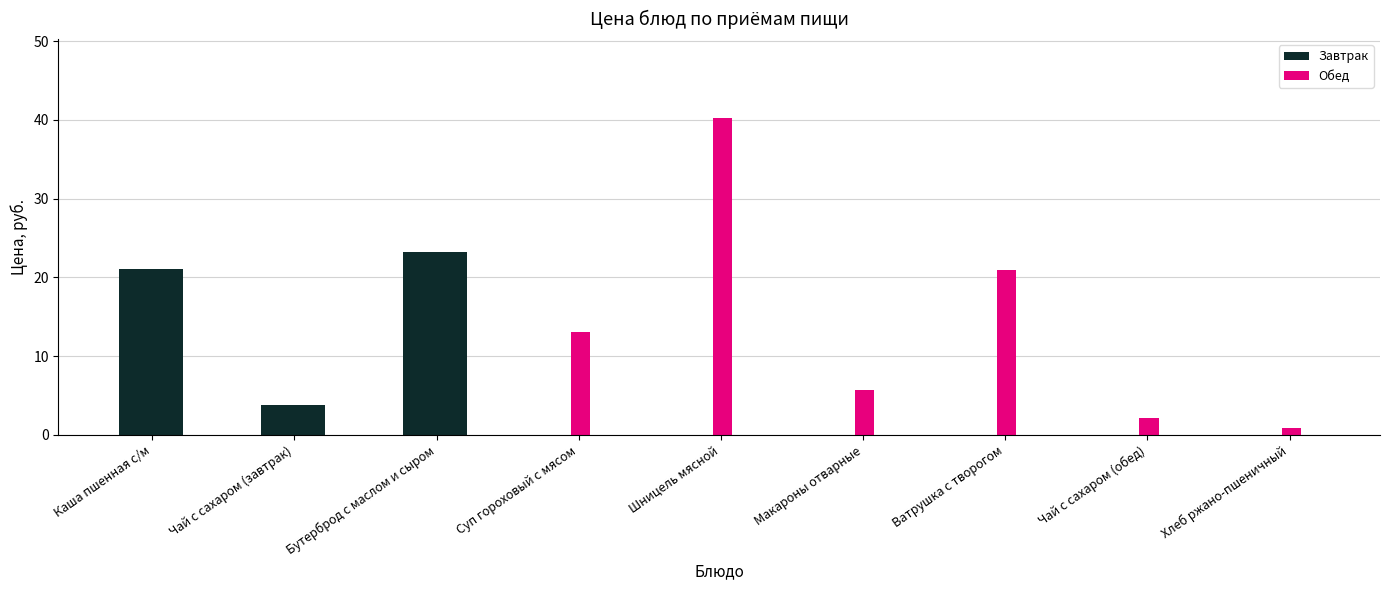

Are the bars horizontal?

No